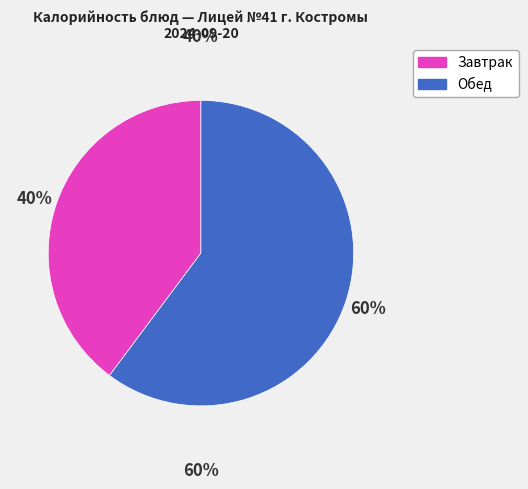

To the nearest percent, what portion does Обед represent?

60%